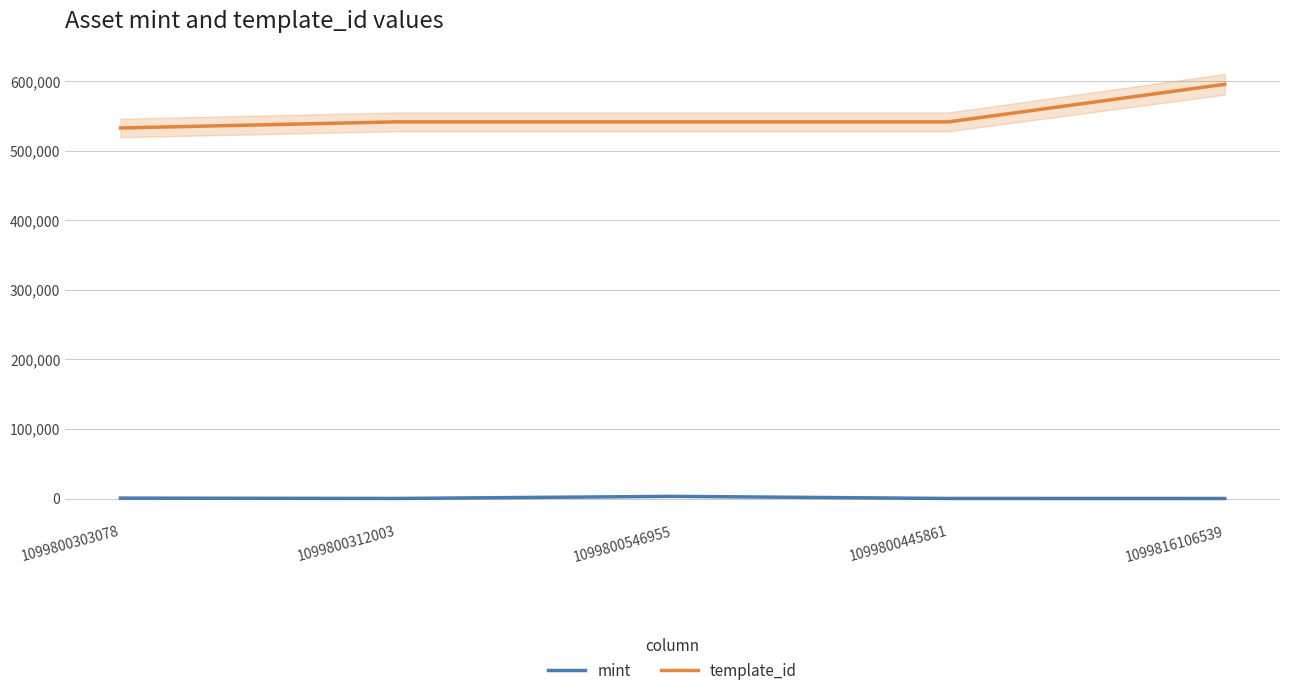

Is this an area chart (filled region under the line)?

No